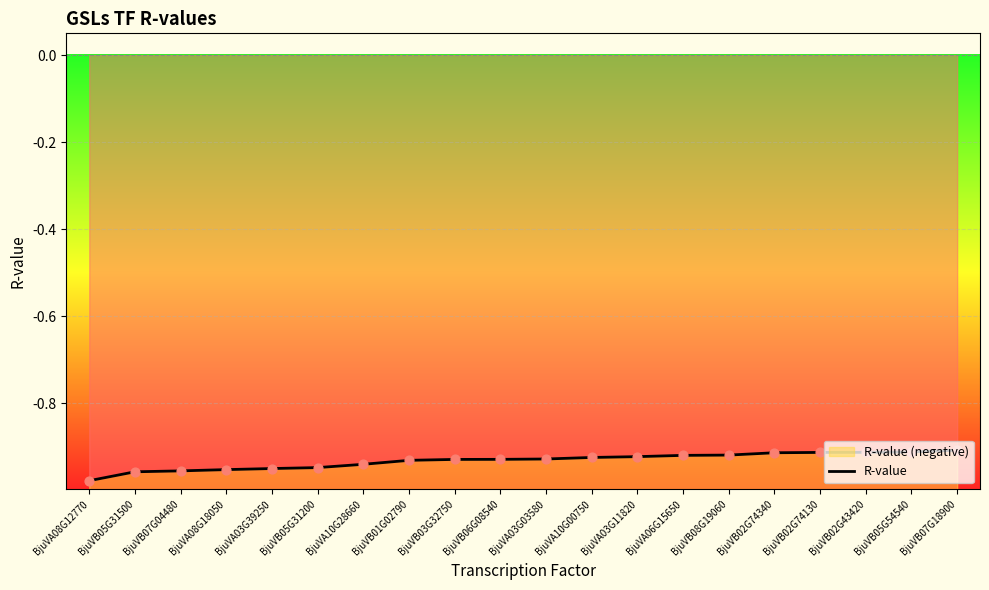

What is the change in value from BjuVA08G12770 to BjuVB08G19060?

+0.1